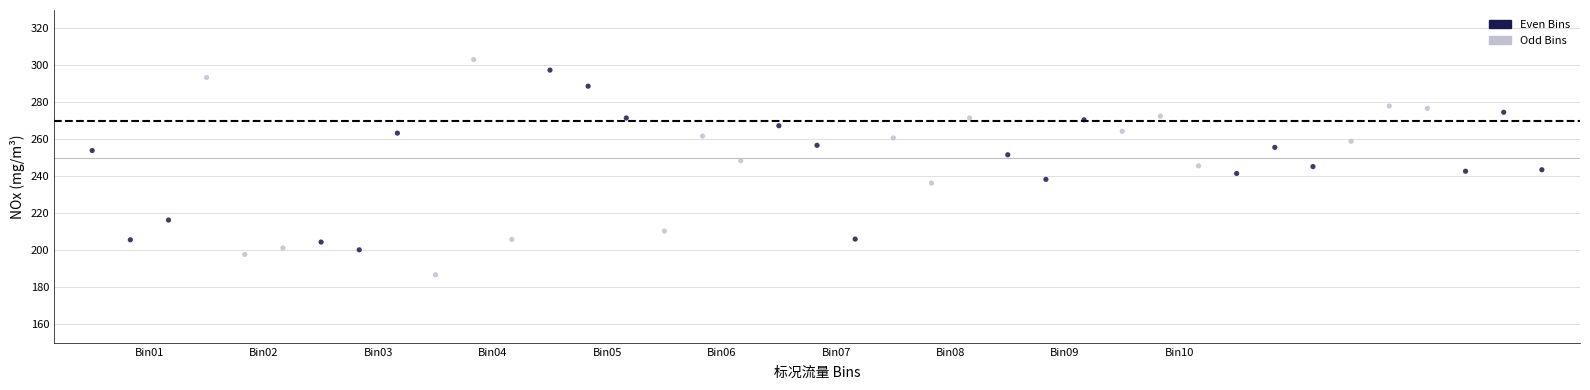

What is the range of Y values (max minus min)?

116.4